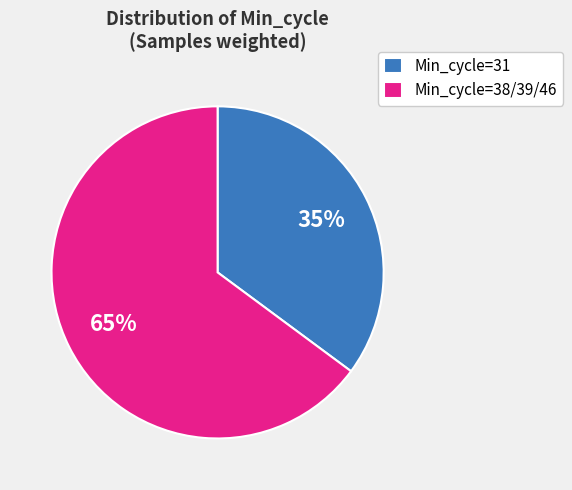

Which has a higher value, Min_cycle=38/39/46 or Min_cycle=31?

Min_cycle=38/39/46